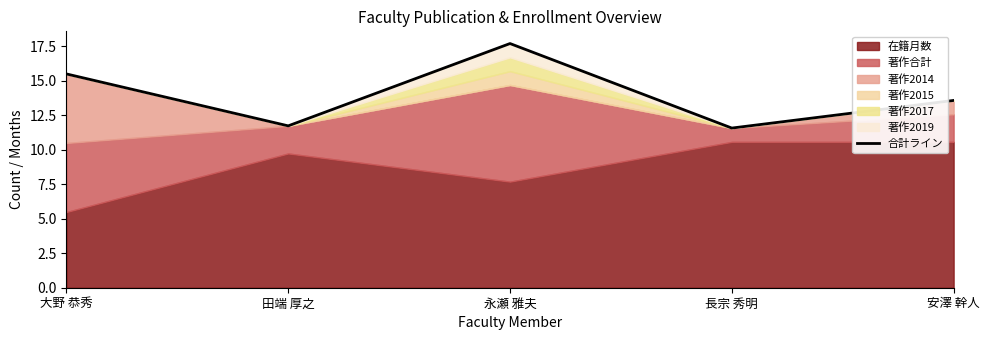

What is the ratio of the value at 安澤 幹人 to the value at 永瀬 雅夫?

0.8